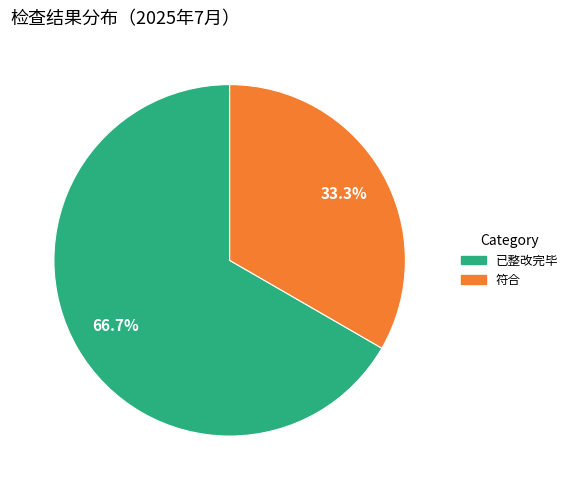

To the nearest percent, what portion does 已整改完毕 represent?

67%